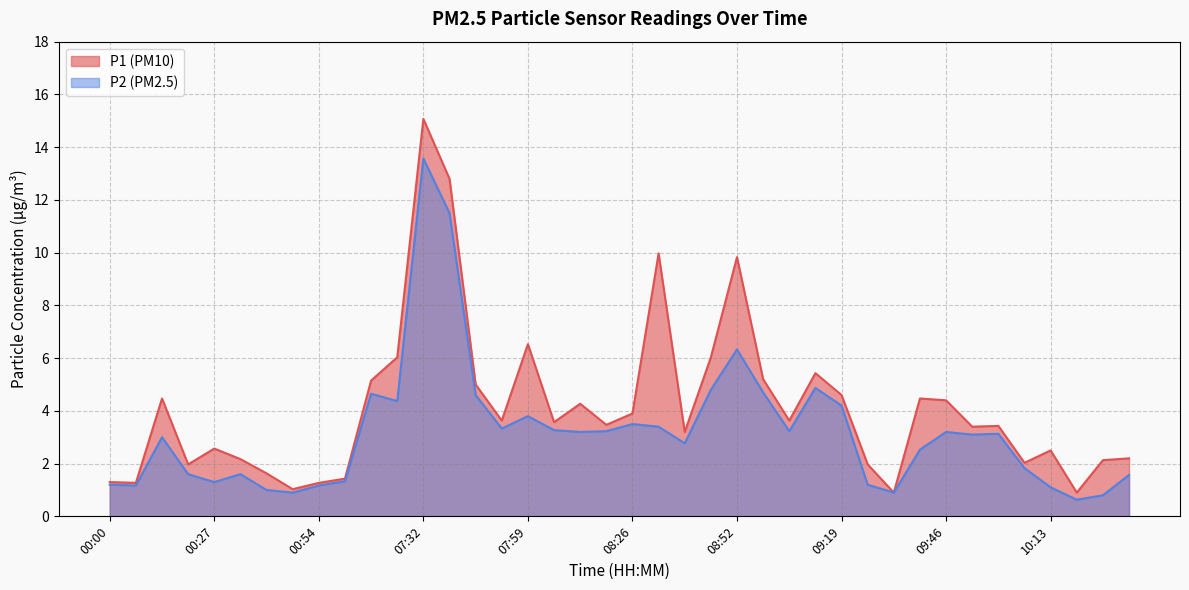

What are all the series names shown in the legend?

P1, P2